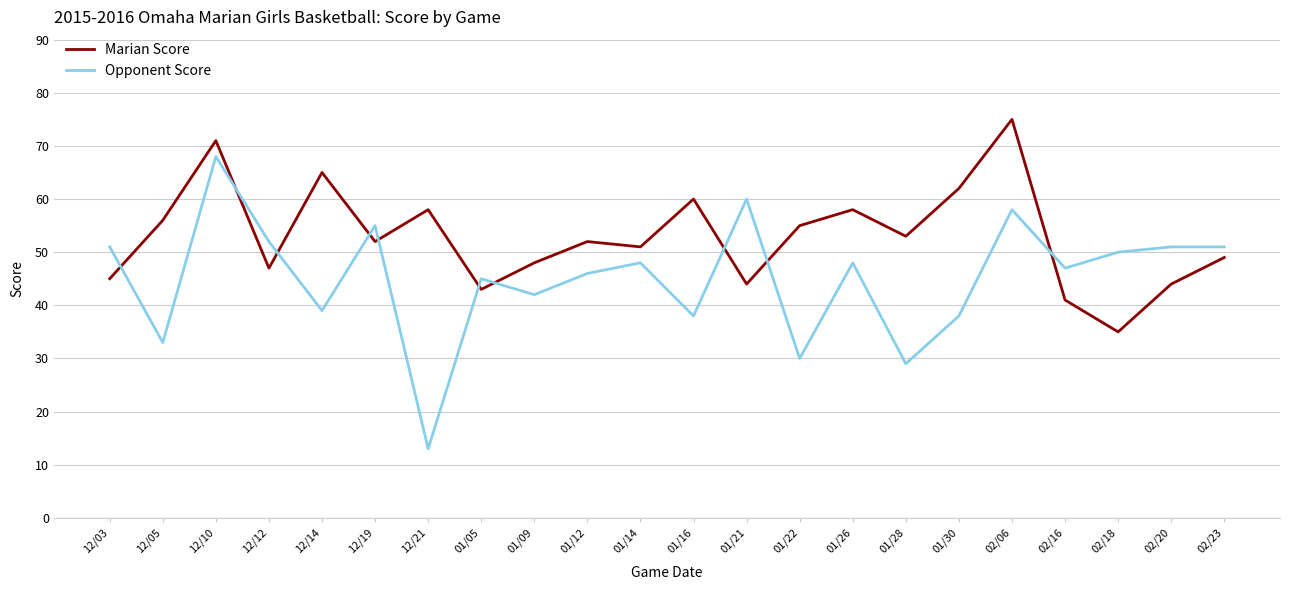

At 02/16, list the series in order from smallest to largest.

Marian Score, Opponent Score